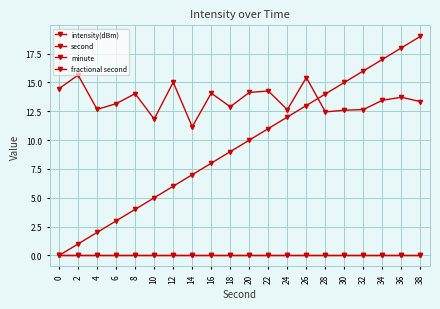

Is it true that fractional second equals 0.0 at 2?

True